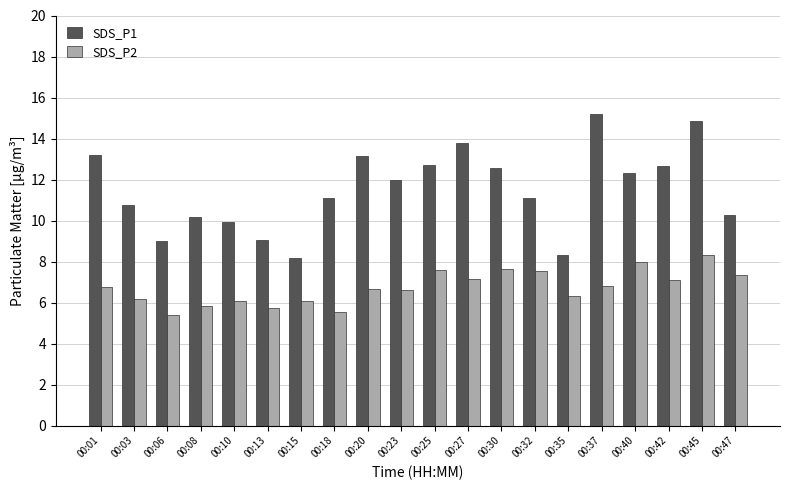

What is the approximate value of SDS_P2 at 00:42?

7.1